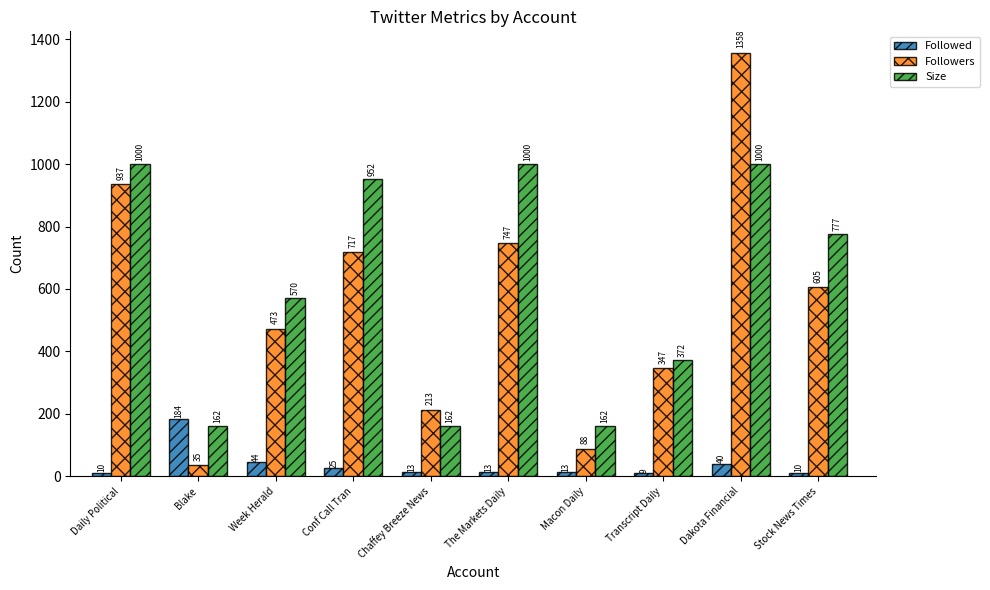

True or false: Size has a value of 777 at Stock News Times.

True